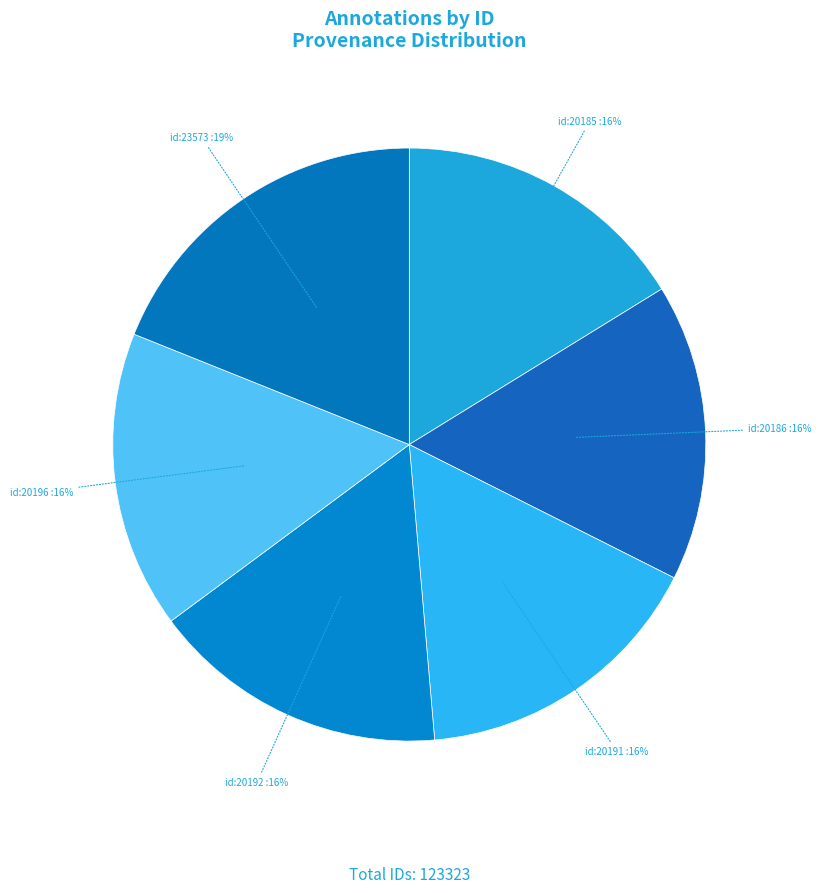

Count the number of slices in the pie.

6